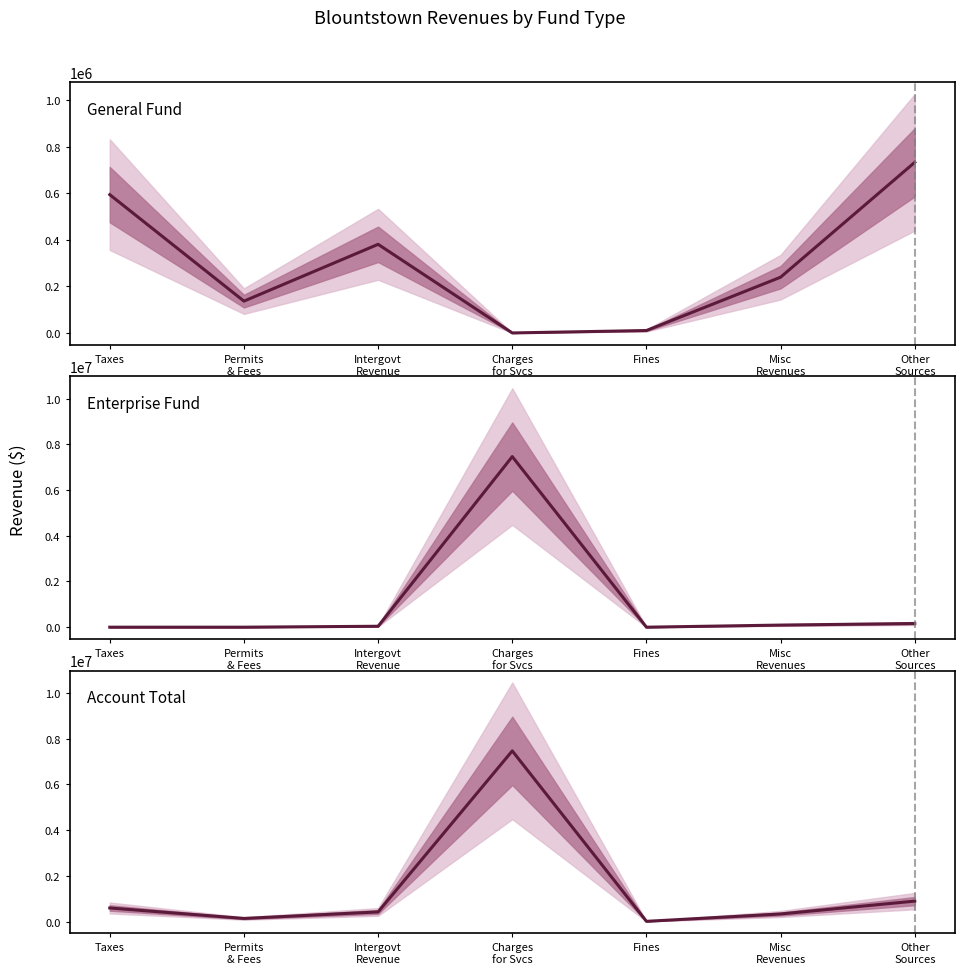

What is the sum of all General values?

2095422